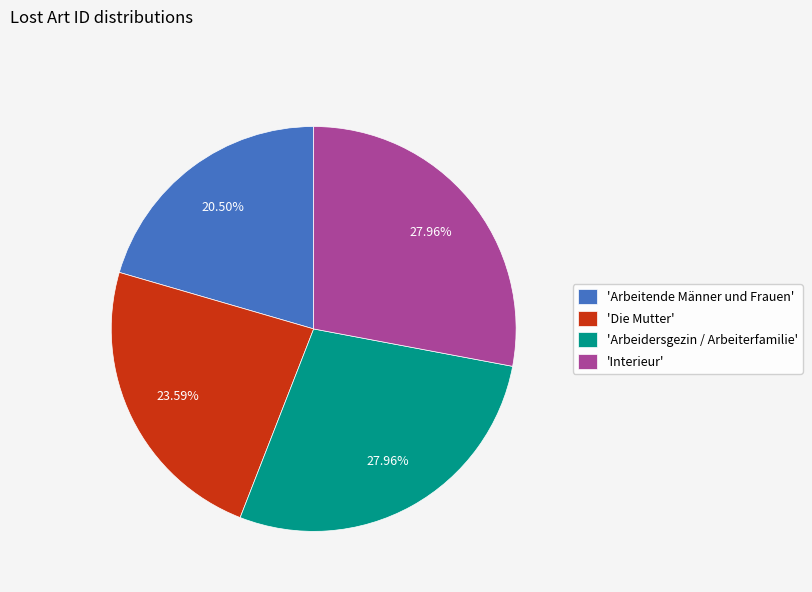

Count the number of slices in the pie.

4